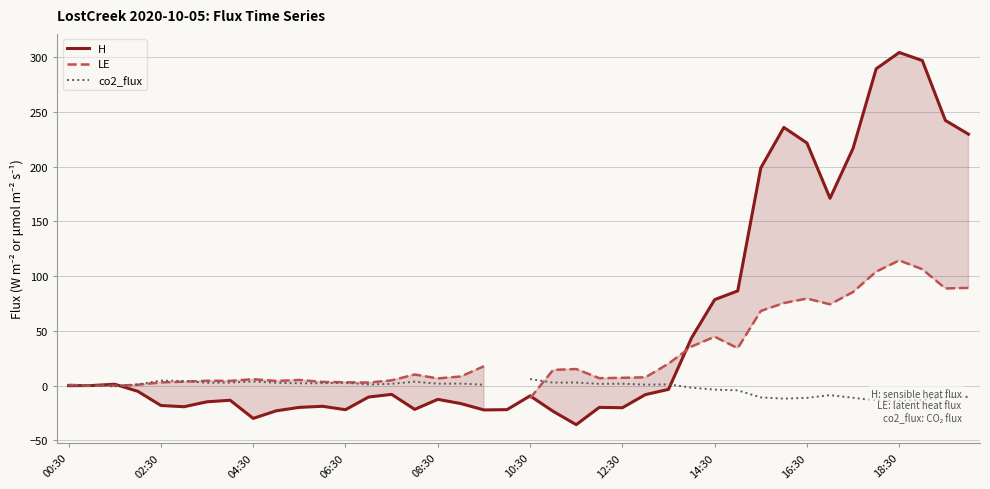

What position from the left is 15?

16